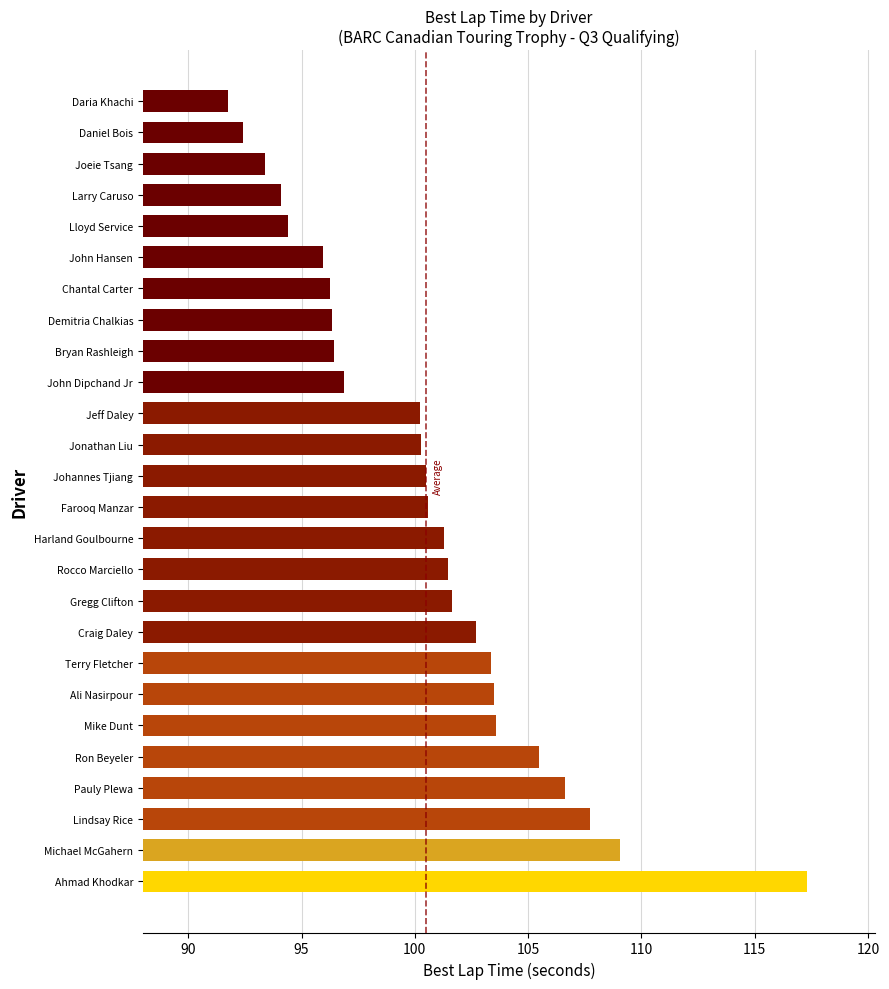

Approximately how many times larger is the value at Pauly Plewa compared to Johannes Tjiang?

1.1